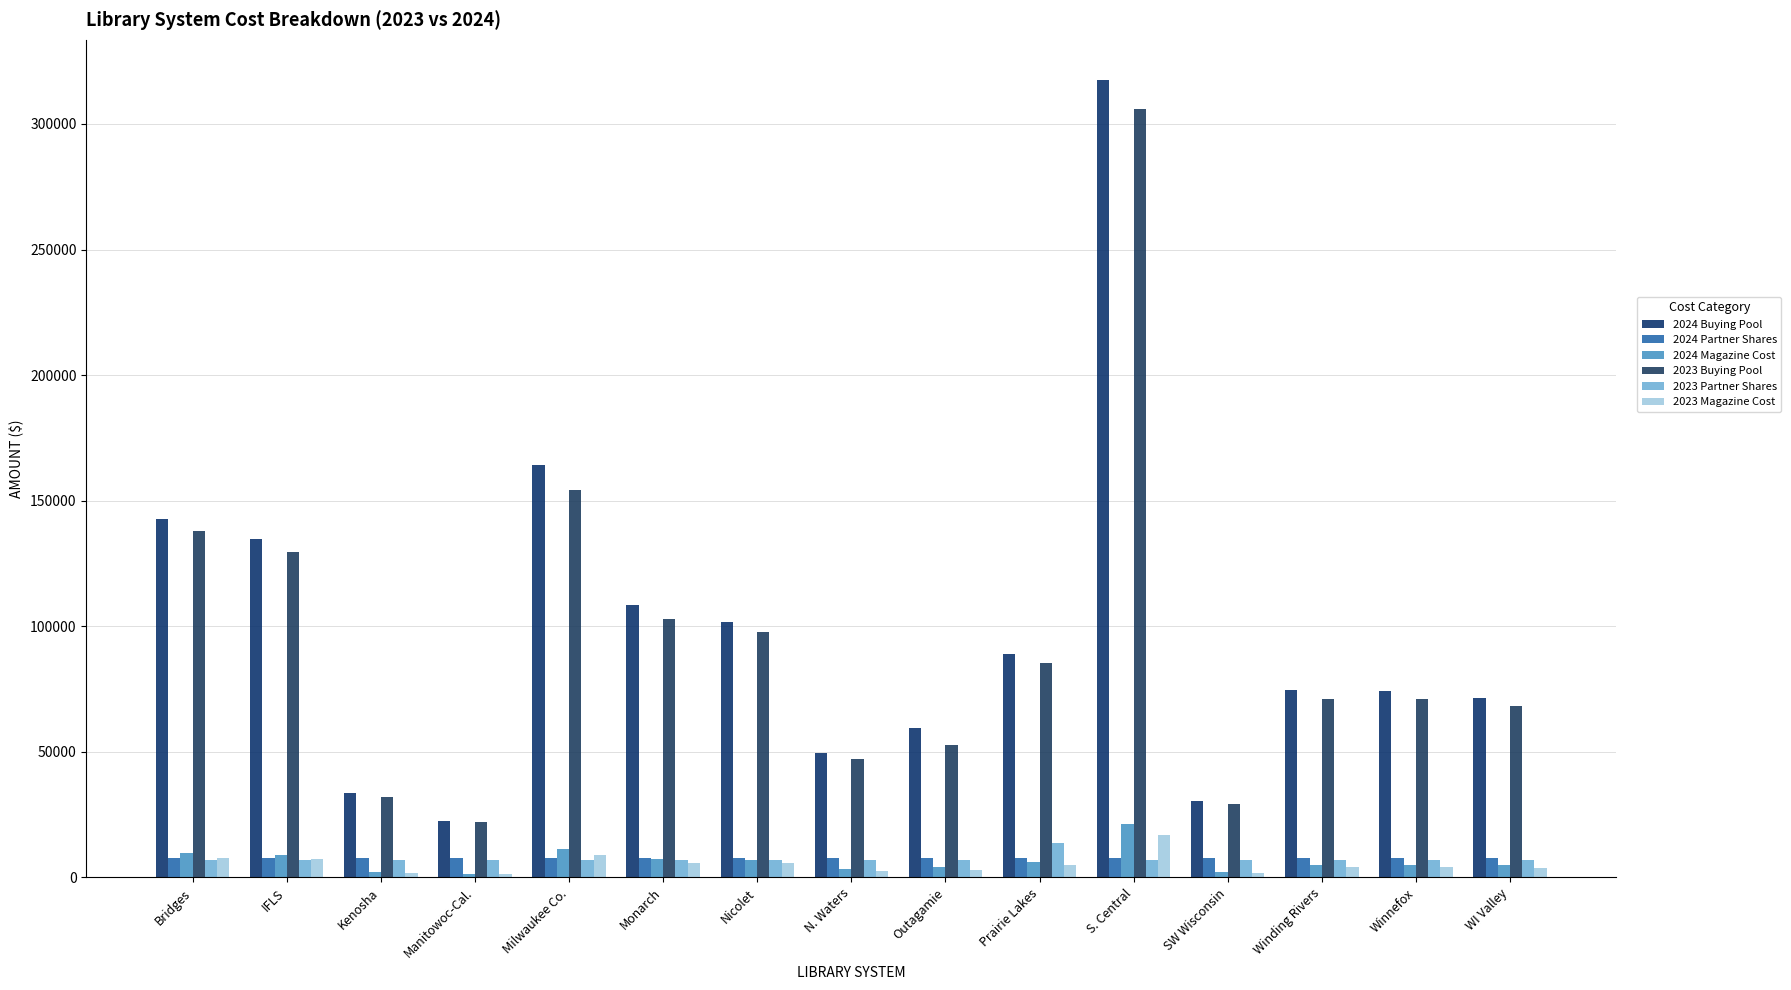

The 2024 Partner Shares series shows 7715.0 at Outagamie. True or false?

True